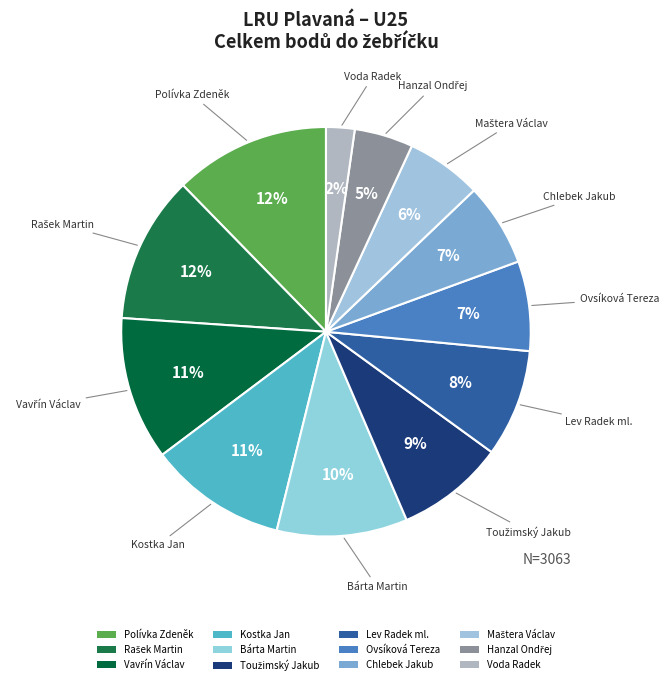

Count the number of slices in the pie.

12